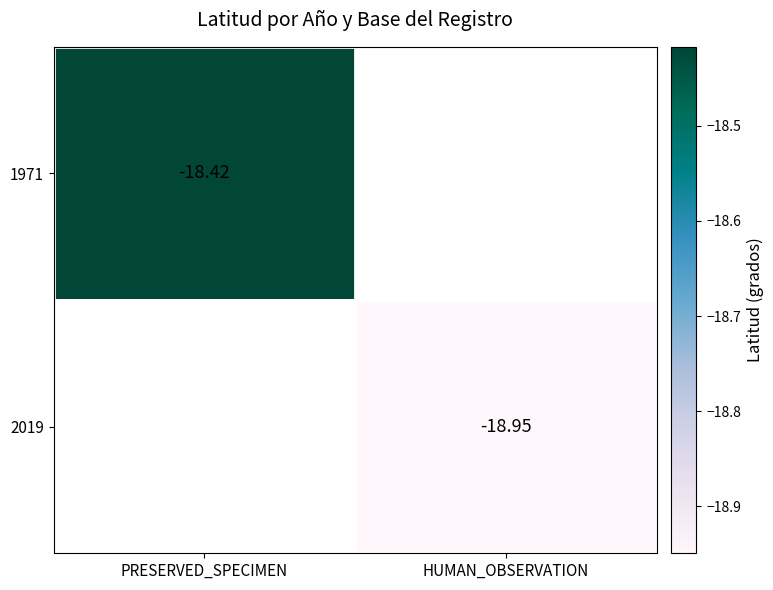

Is the value of 2019 at HUMAN_OBSERVATION greater than the value of 1971 at PRESERVED_SPECIMEN?

No